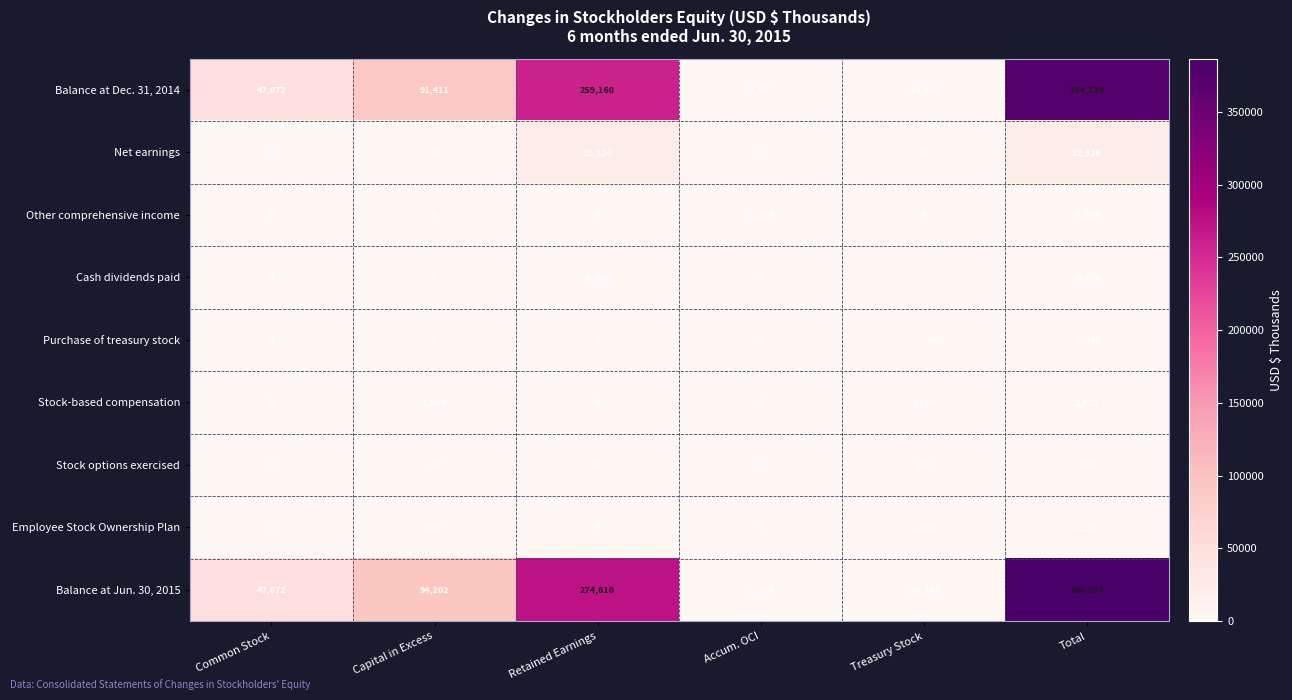

How many values in the Balance at Jun. 30, 2015 series are below 94202?

3